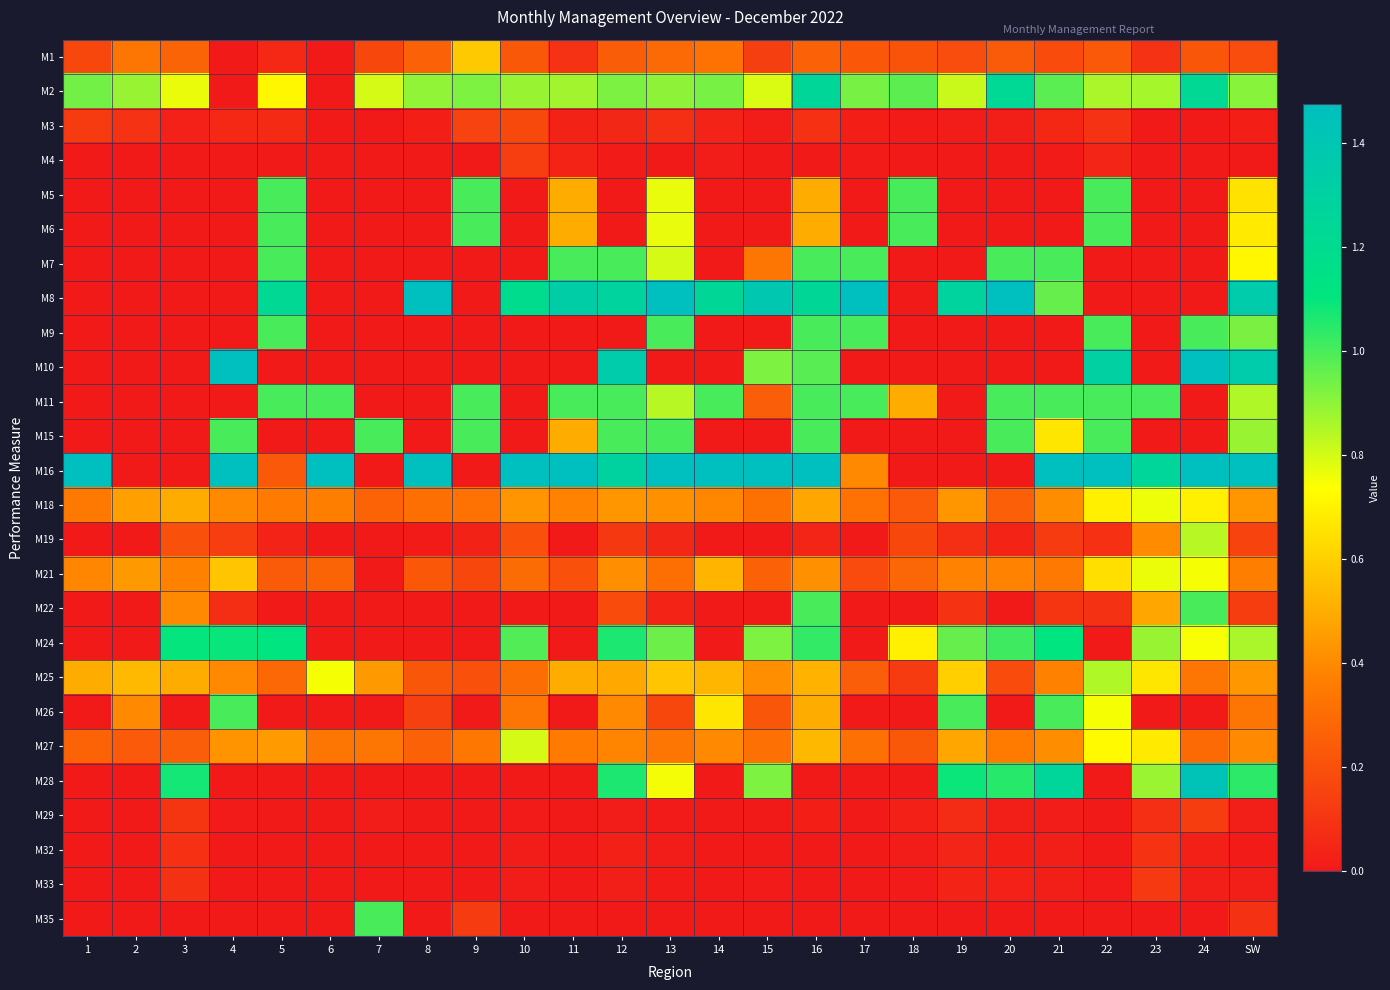

What is the maximum value shown in the chart?

21.2